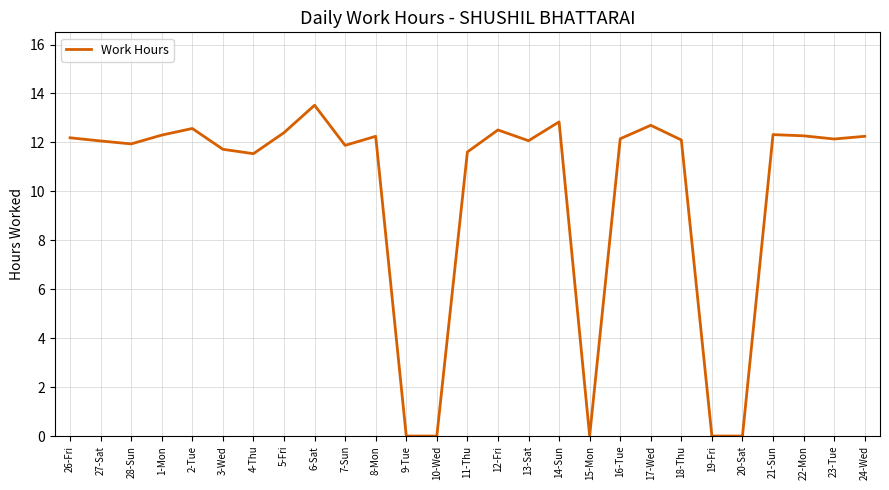

What position from the right is 20-Sat?

5